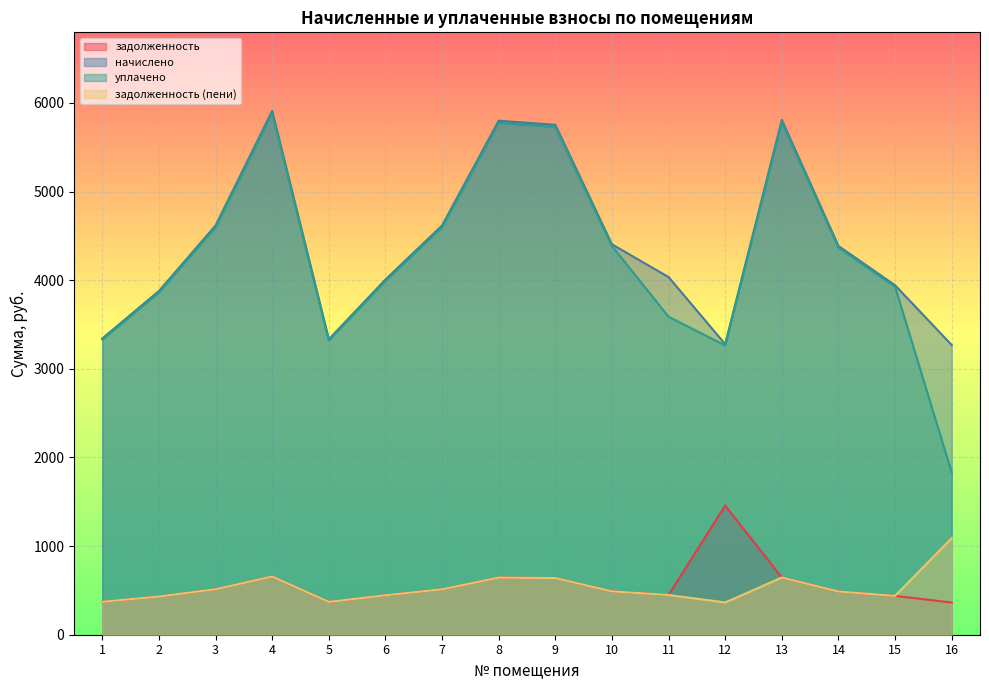

Reading left to right, transcribe all the data shown in this chart.

задолженность: 1=371.4	2=430.9	3=513.0	4=656.6	5=370.4	6=445.3	7=512.5	8=644.3	9=639.2	10=489.4	11=448.4	12=1456.9	13=645.4	14=487.4	15=438.1	16=363.2
начислено: 1=3342.7	2=3878.3	3=4617.0	4=5909.8	5=3333.5	6=4007.5	7=4617.0	8=5799.0	9=5752.8	10=4404.6	11=4035.2	12=3278.1	13=5808.1	14=4386.1	15=3942.9	16=3268.8
уплачено: 1=3328.6	2=3861.9	3=4597.5	4=5884.8	5=3319.4	6=3990.6	7=4597.5	8=5774.5	9=5728.5	10=4386.0	11=3586.9	12=3264.2	13=5783.6	14=4367.6	15=3926.2	16=1829.8
задолженность (пени): 1=371.4	2=430.9	3=513.0	4=656.6	5=370.4	6=445.3	7=512.4	8=644.3	9=639.2	10=489.4	11=448.4	12=364.2	13=645.4	14=487.4	15=438.1	16=1089.6